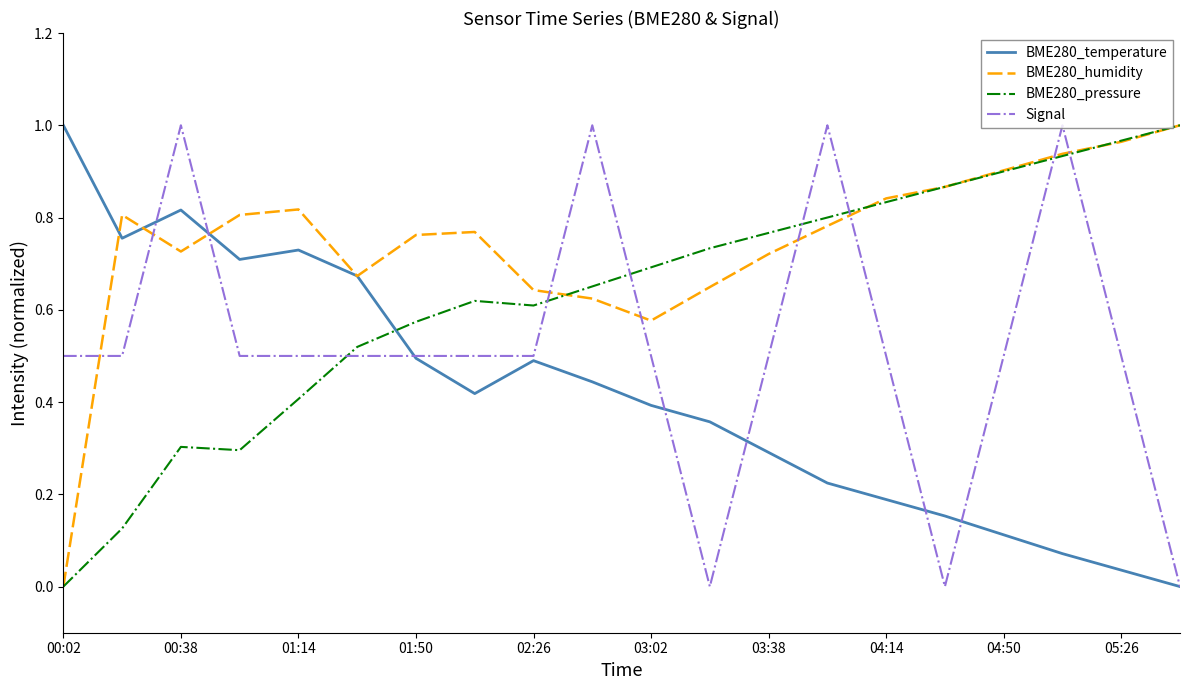

Which series has the largest total across all categories?

BME280_humidity